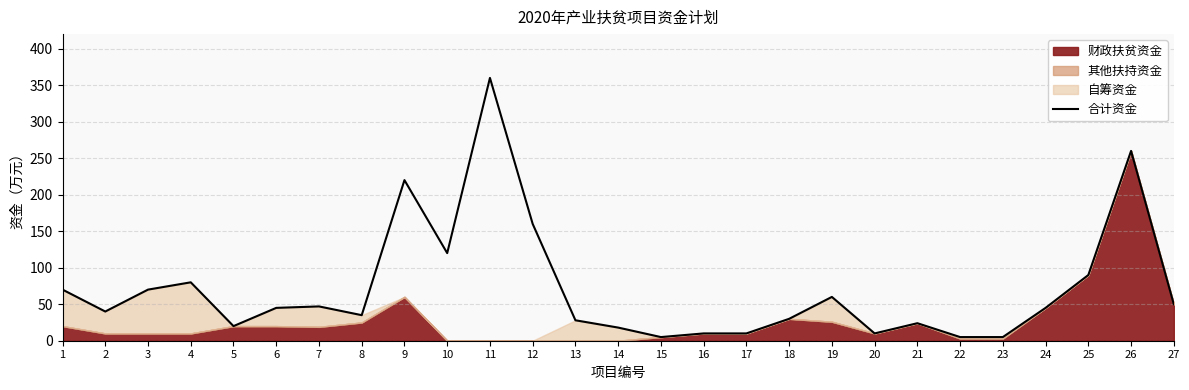

How many points are lower than both their immediate neighbors (excluding endpoints)?

6